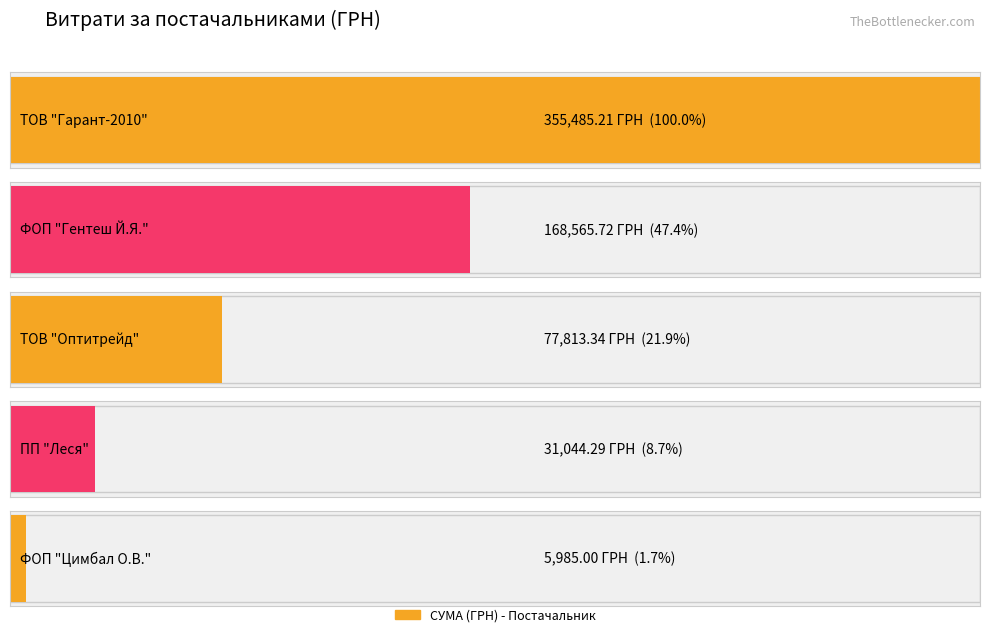

List the labels in order of value, largest first.

ТОВ "Гарант-2010", ФОП "Гентеш Й.Я.", ТОВ "Оптитрейд", ПП "Леся", ФОП "Цимбал О.В."